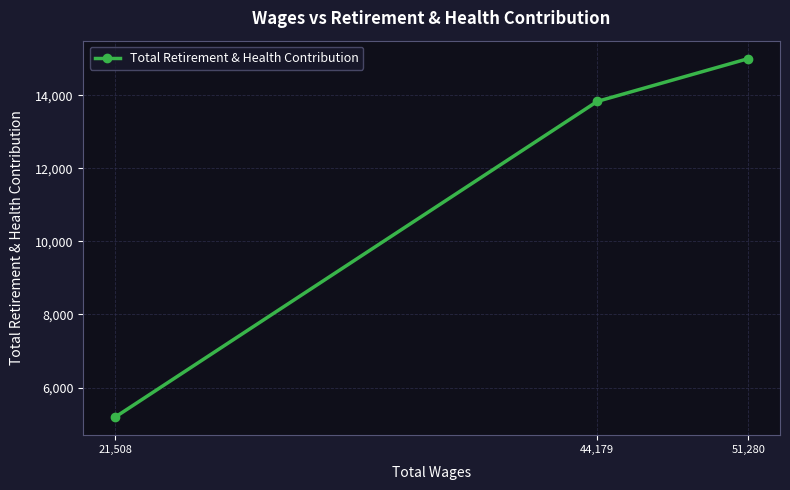

What value does the data have at 44,179?

13829